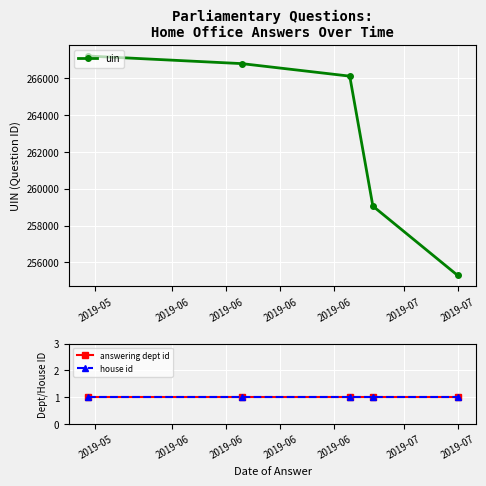

True or false: uin has more than 2 interior local peaks.

False